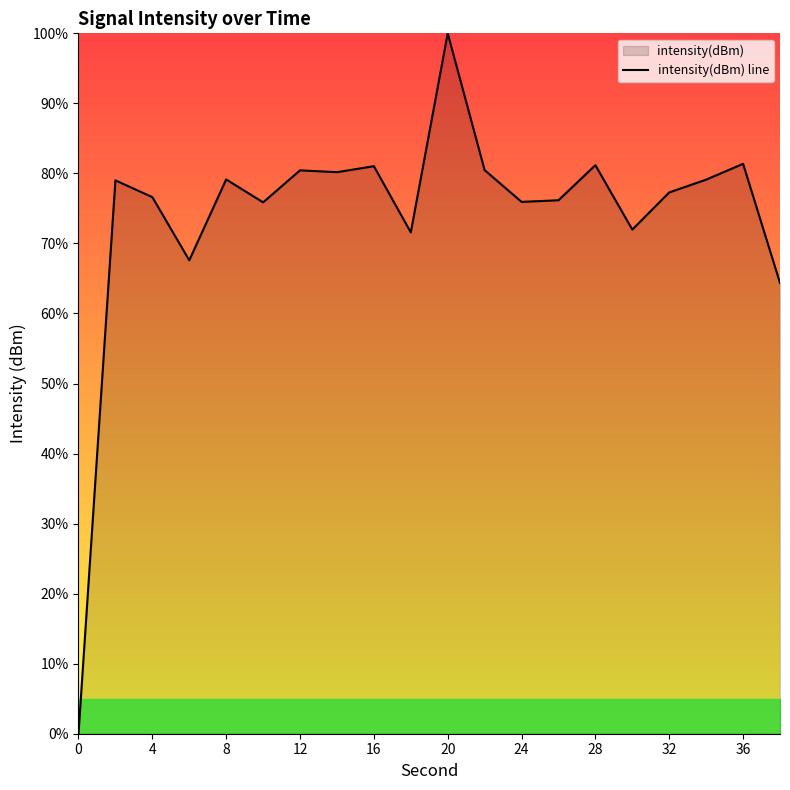

Which has a higher value, 16 or 0?

16